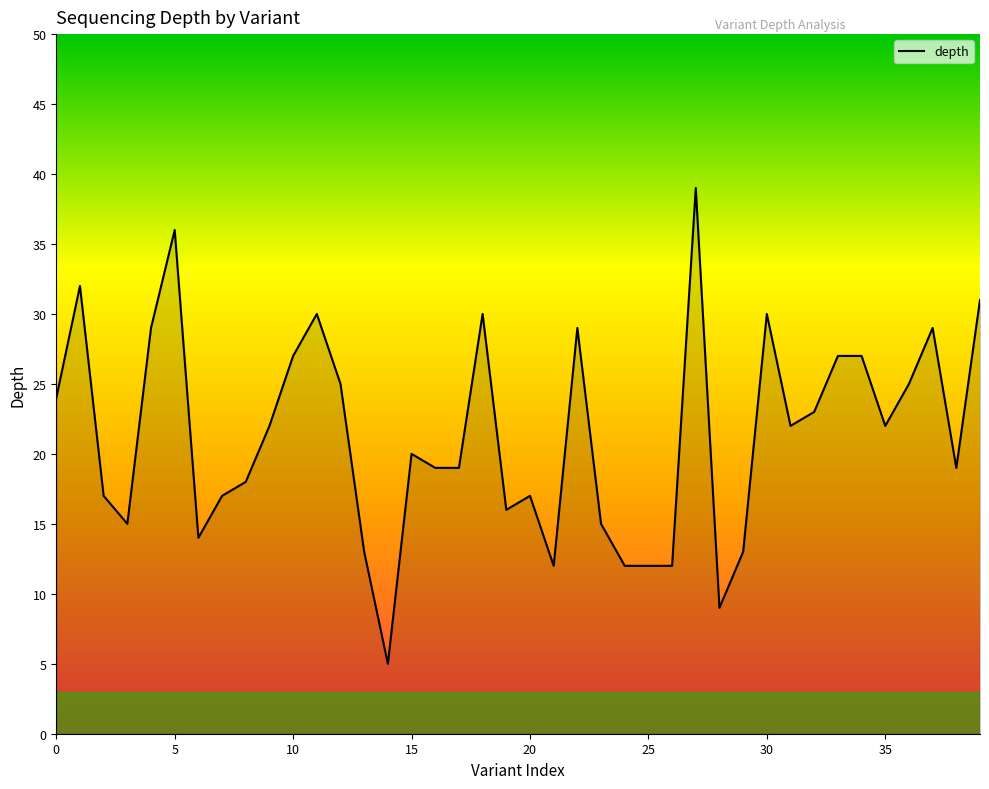

What is the minimum value shown in the chart?

5